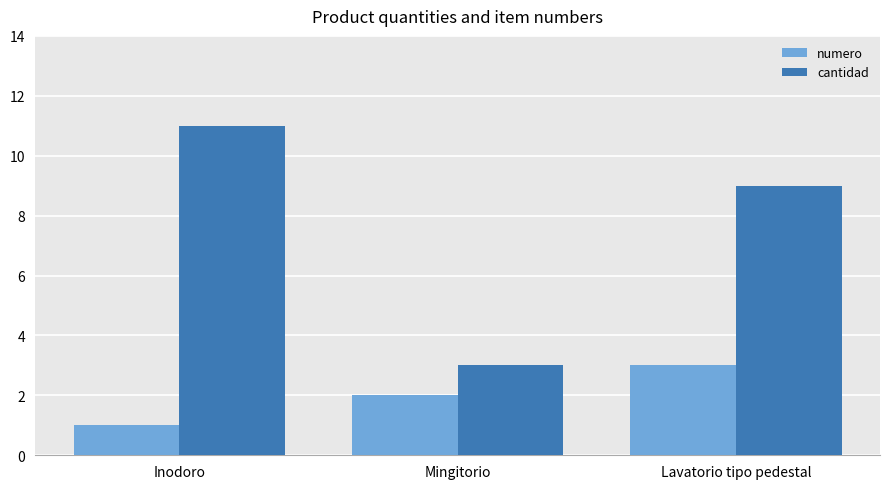

Rank the series at Lavatorio tipo pedestal from highest to lowest value.

cantidad, numero